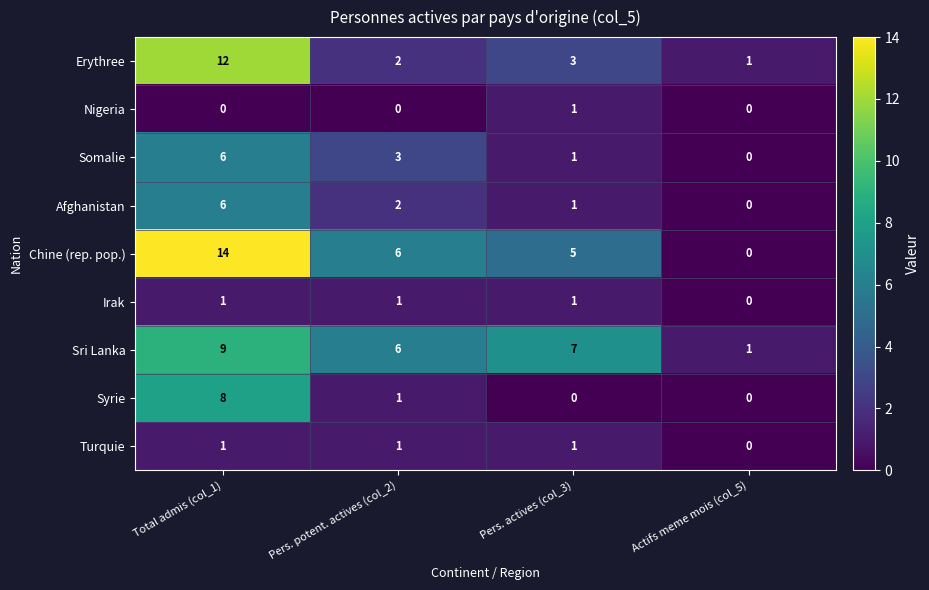

At how many categories does at least one series exceed 13?

1